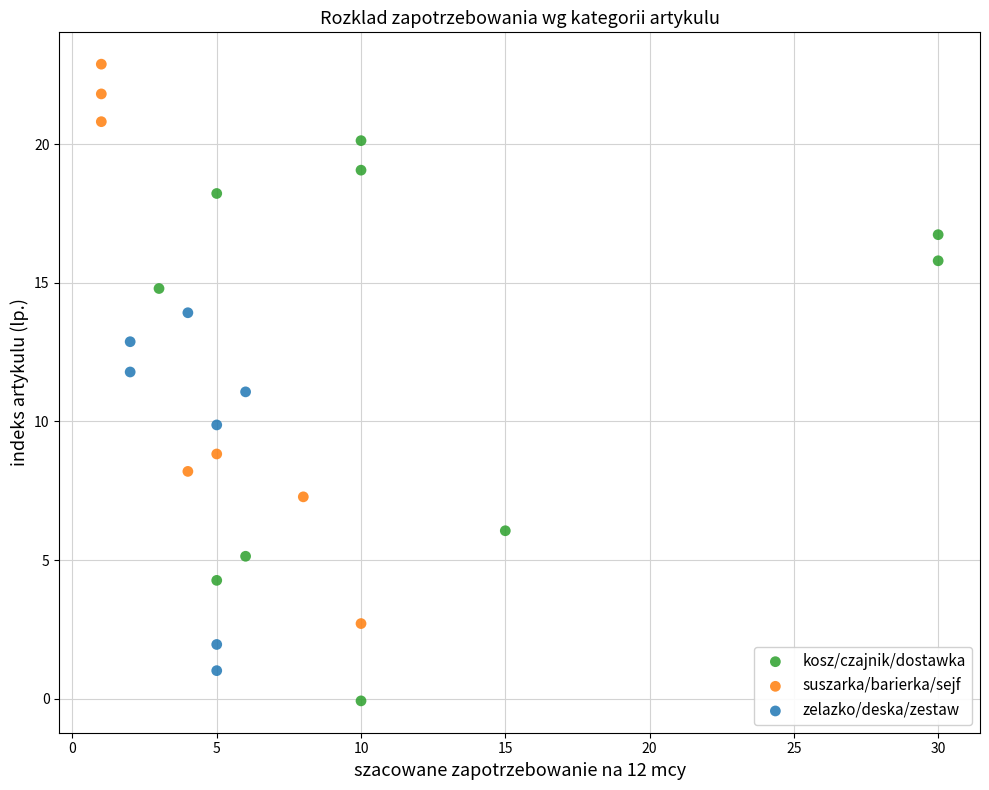

Which series reaches the maximum Y coordinate?

suszarka/barierka/sejf